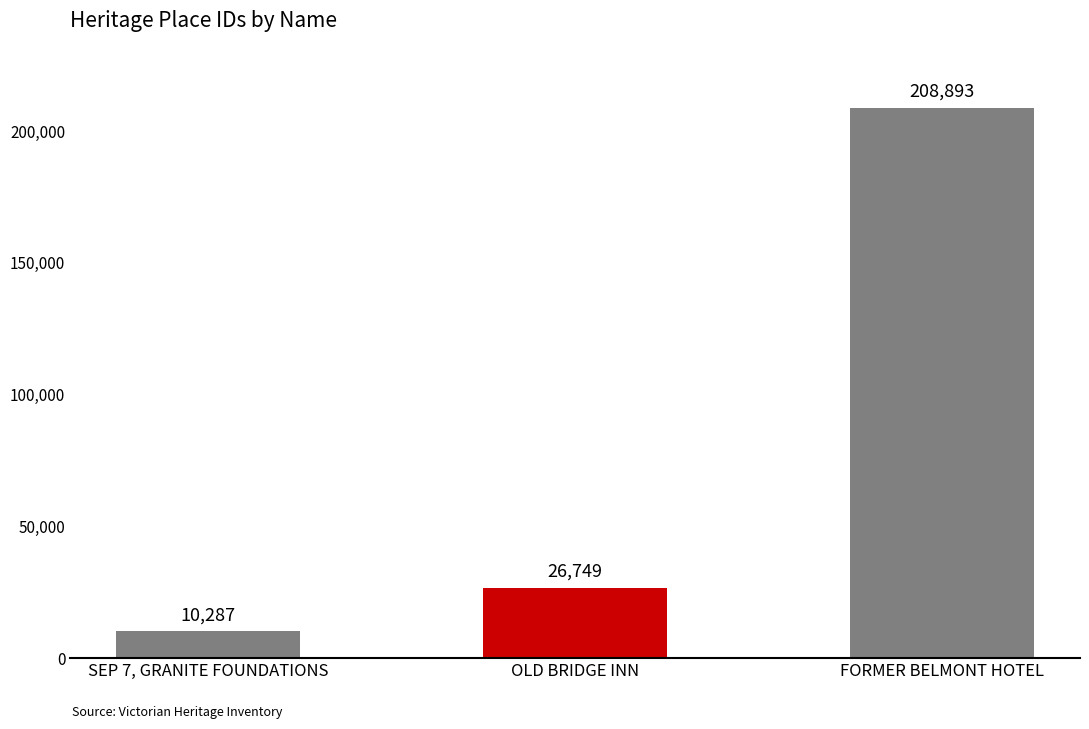

True or false: the data shows 208893 at FORMER BELMONT HOTEL.

True